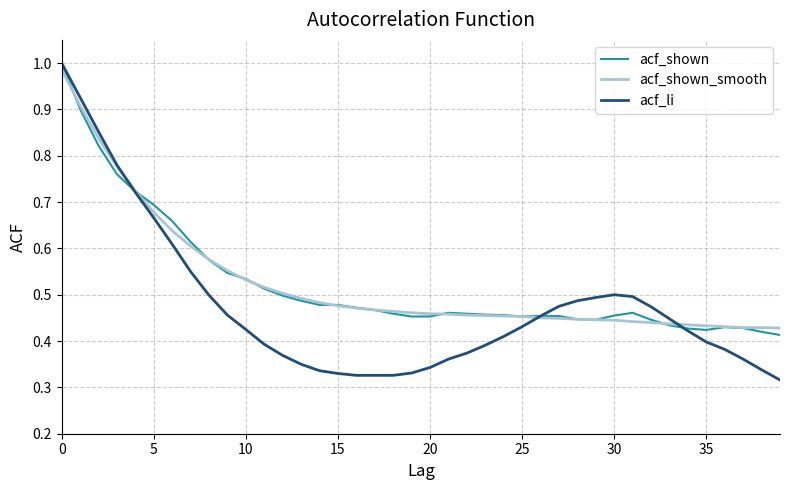

After their last crossing, which series has the higher values: acf_shown or acf_shown_smooth?

acf_shown_smooth